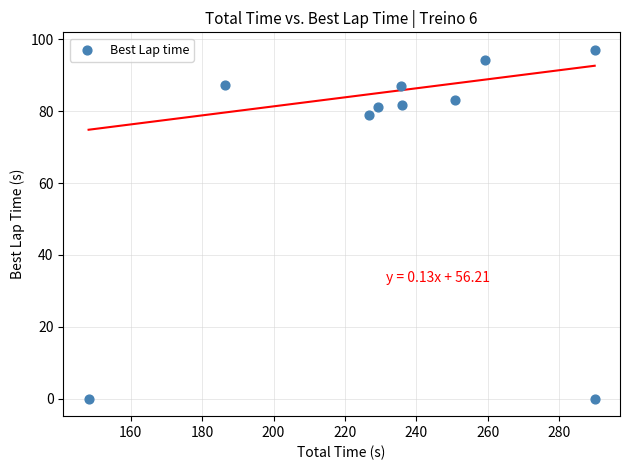

What Y value in the scatter plot is closest to 48?

78.9